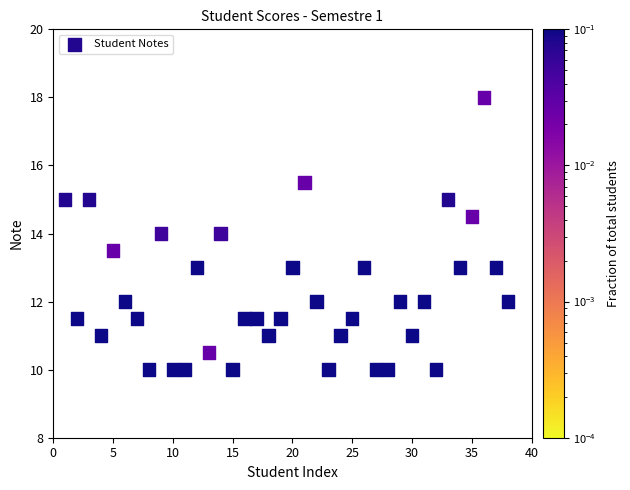

What is the range of Y values (max minus min)?

8.0